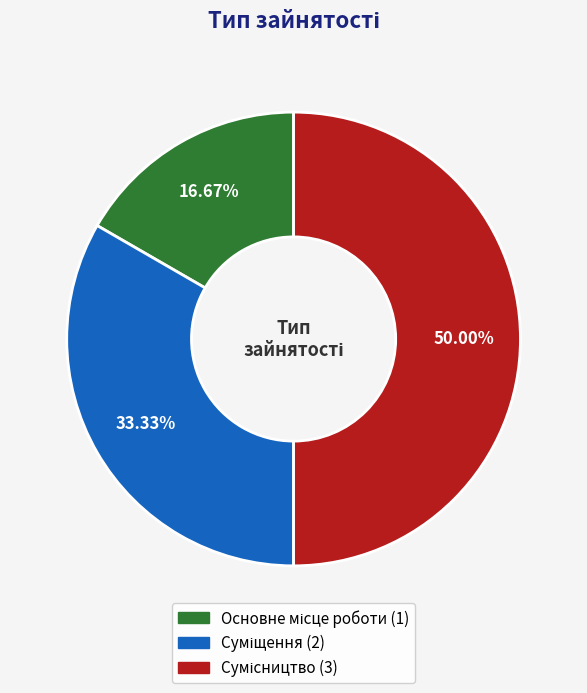

Is the sum of Основне місце роботи and Сумісництво greater than half?

Yes